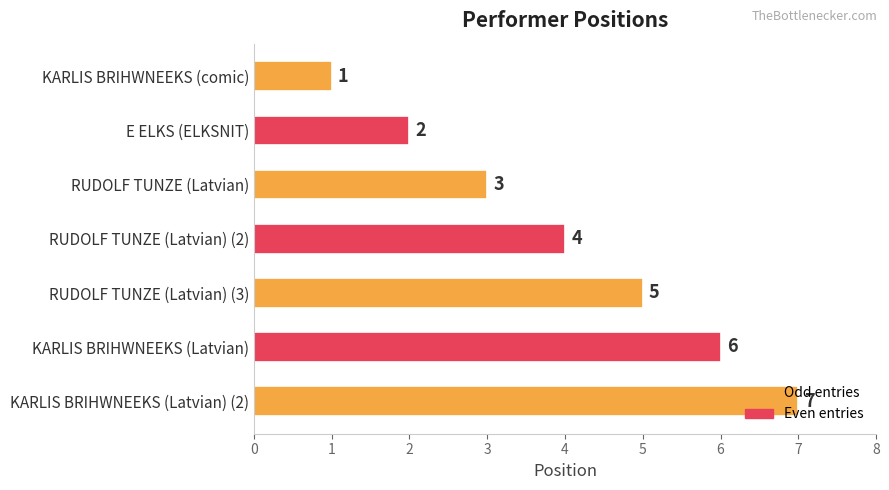

What is the average value?

4